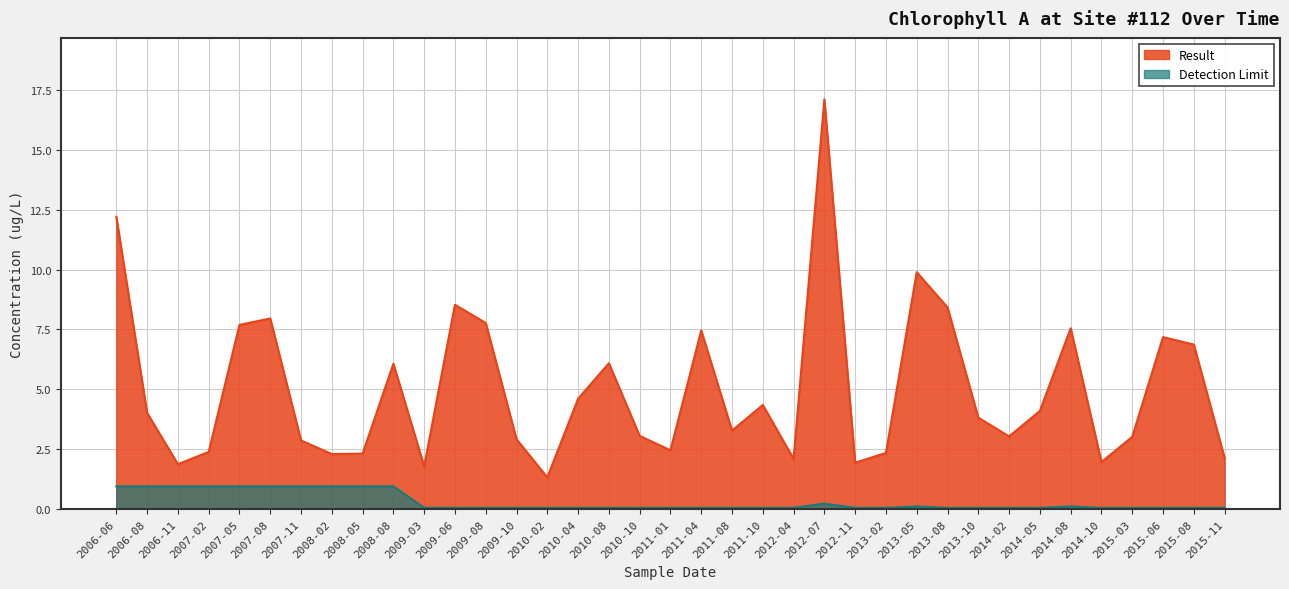

Does the chart display data point markers on the line(s)?

No